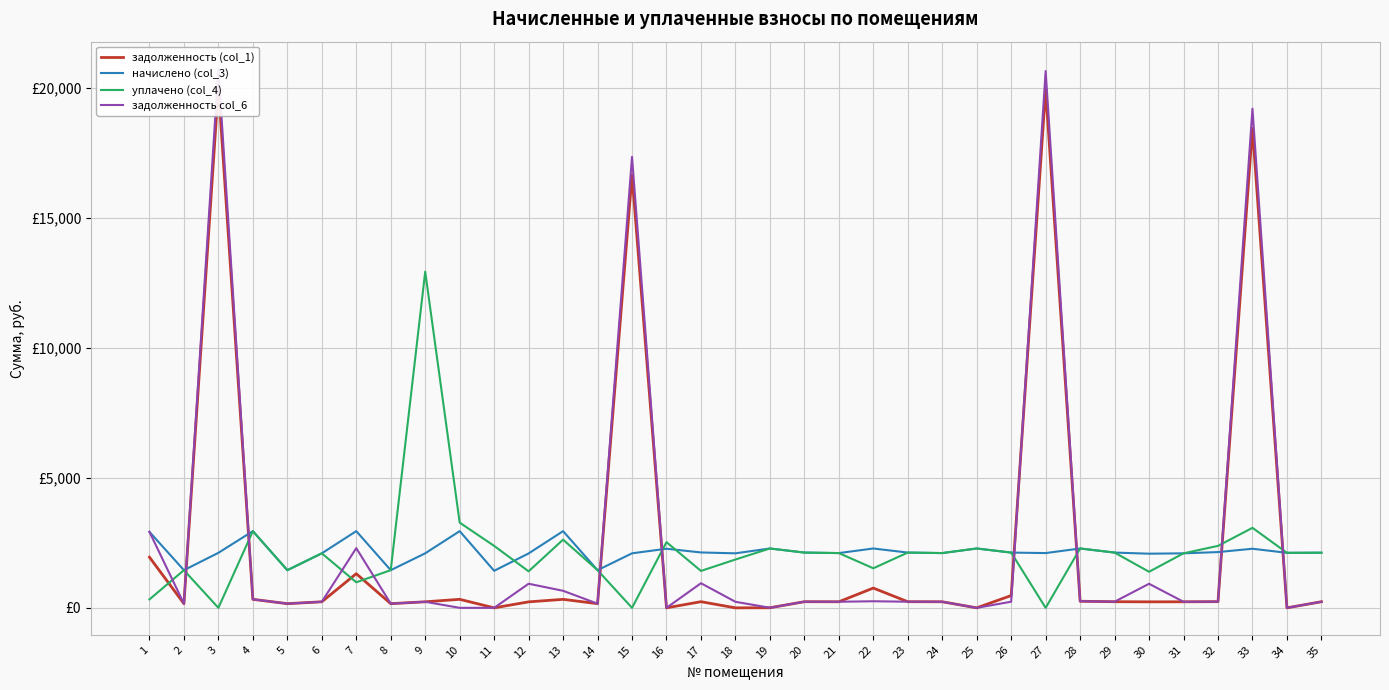

What is the approximate value of задолженность col_6 at 19?

3.5